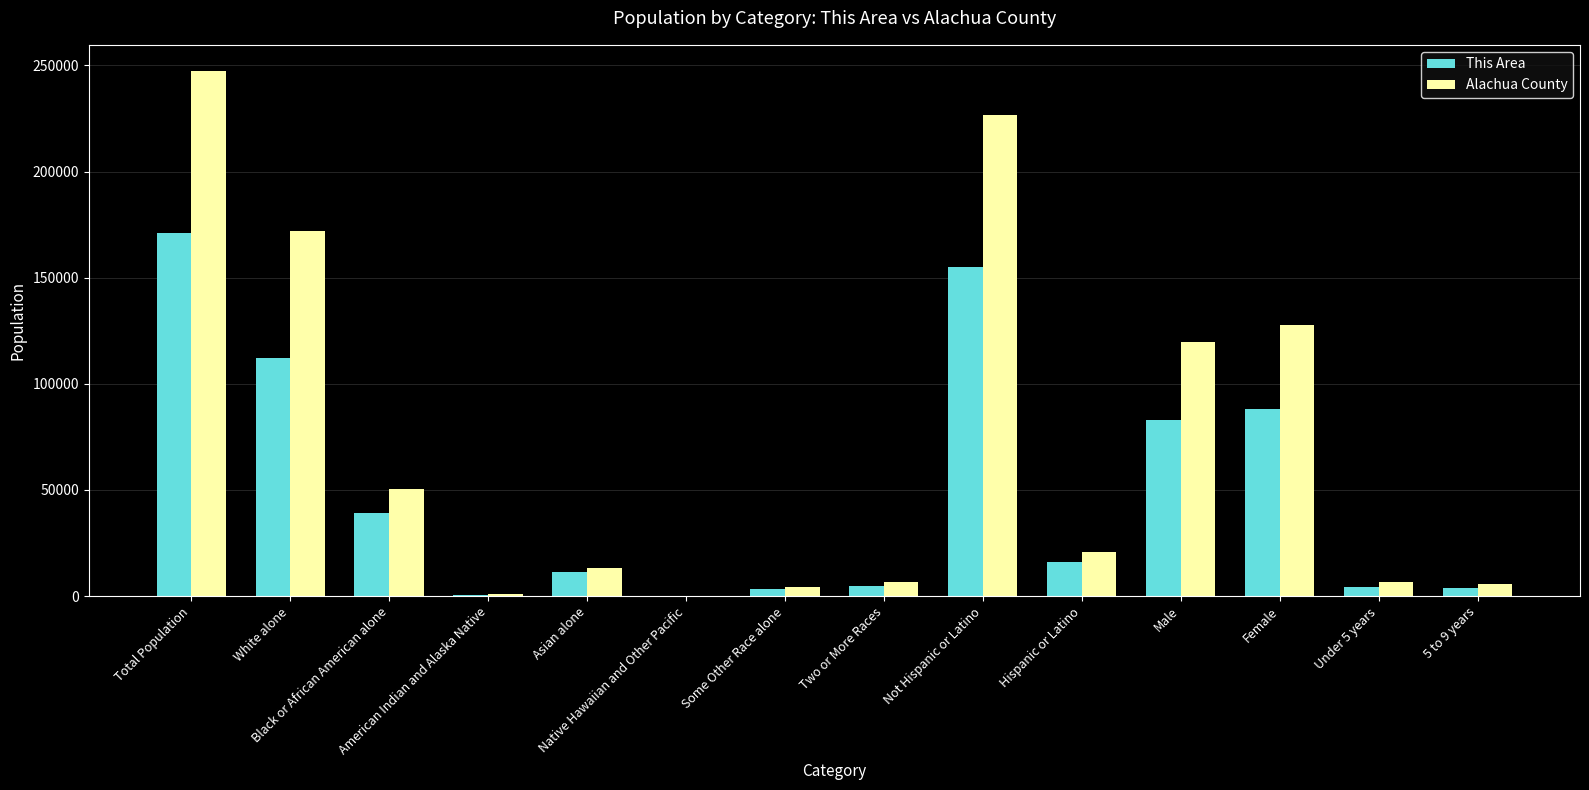

What is the maximum value shown in the chart?

247336